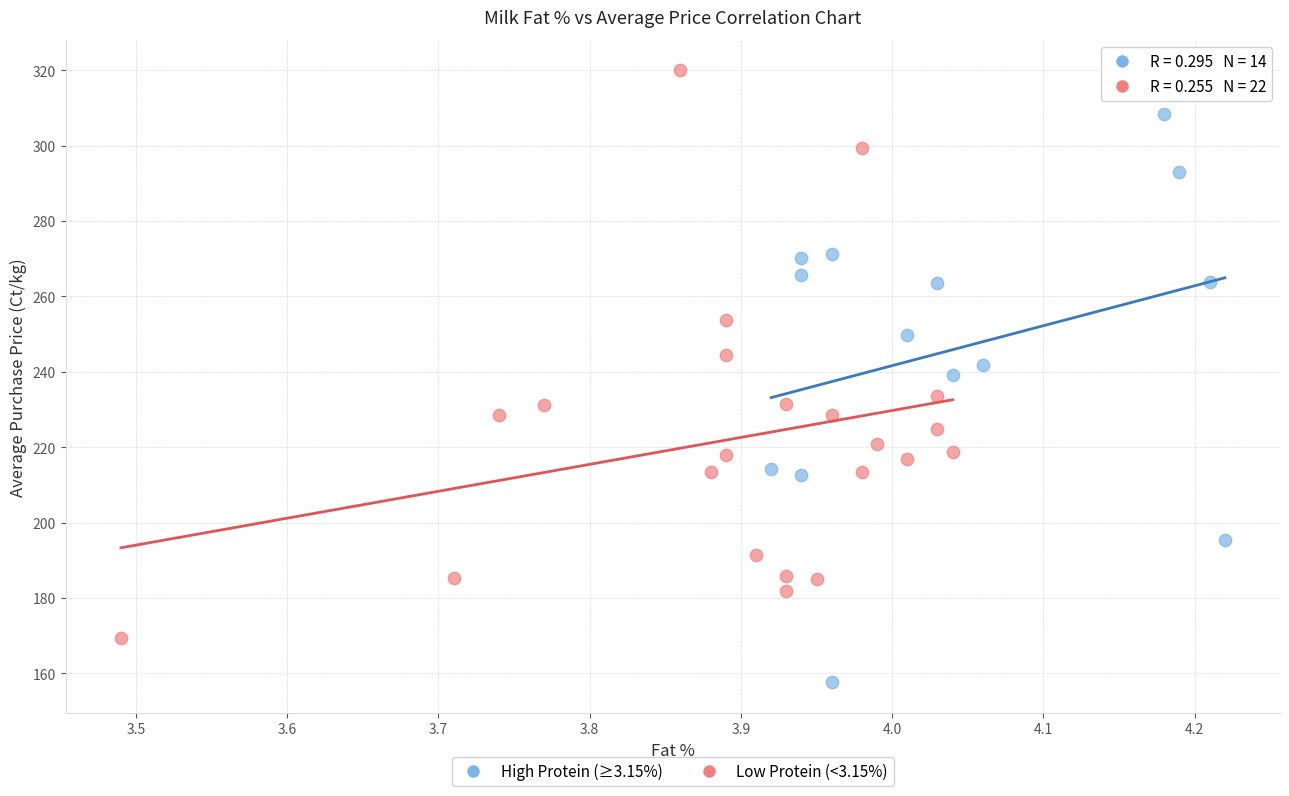

Which series reaches the maximum Y coordinate?

Low Protein (<3.15%)